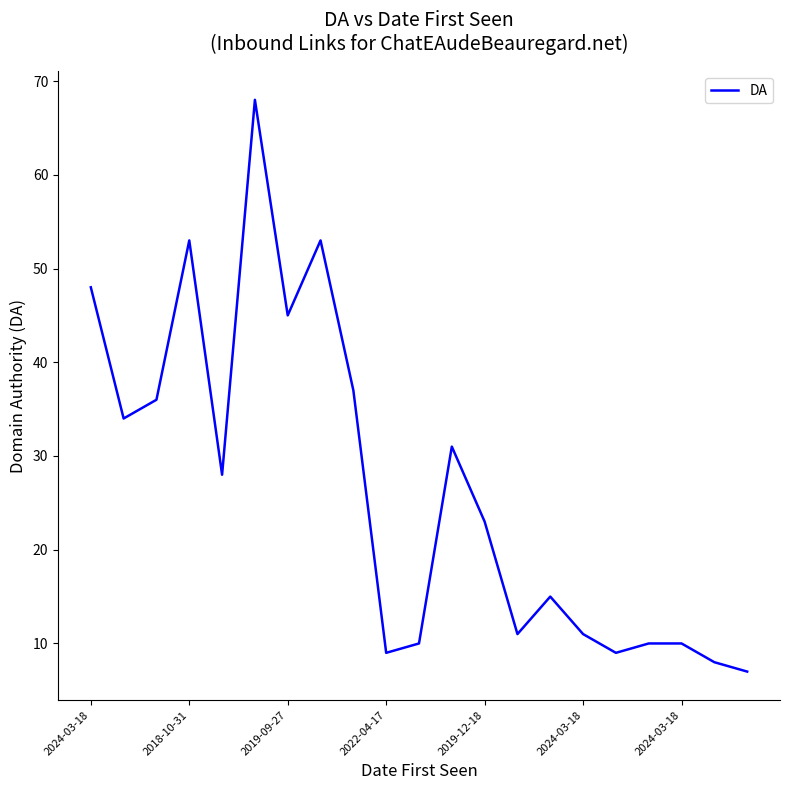

What is the difference between the maximum and minimum values?

61